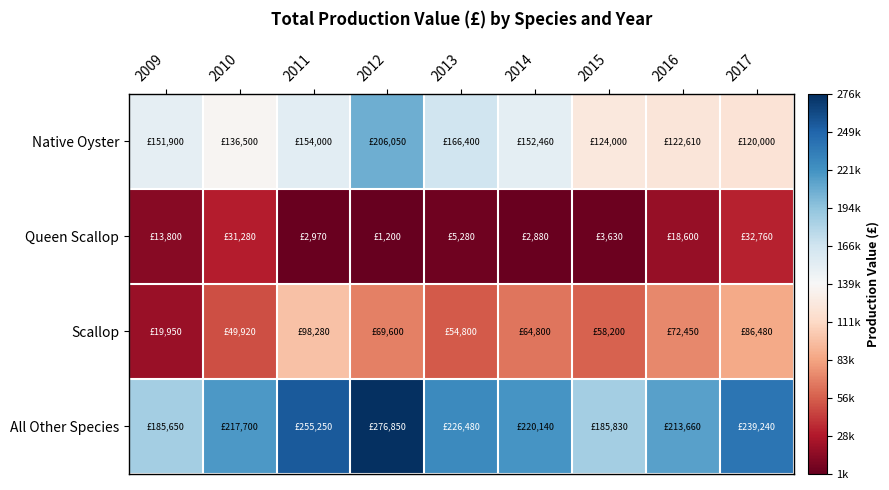

Between 2012 and 2014, which series saw the biggest shift?

All Other Species